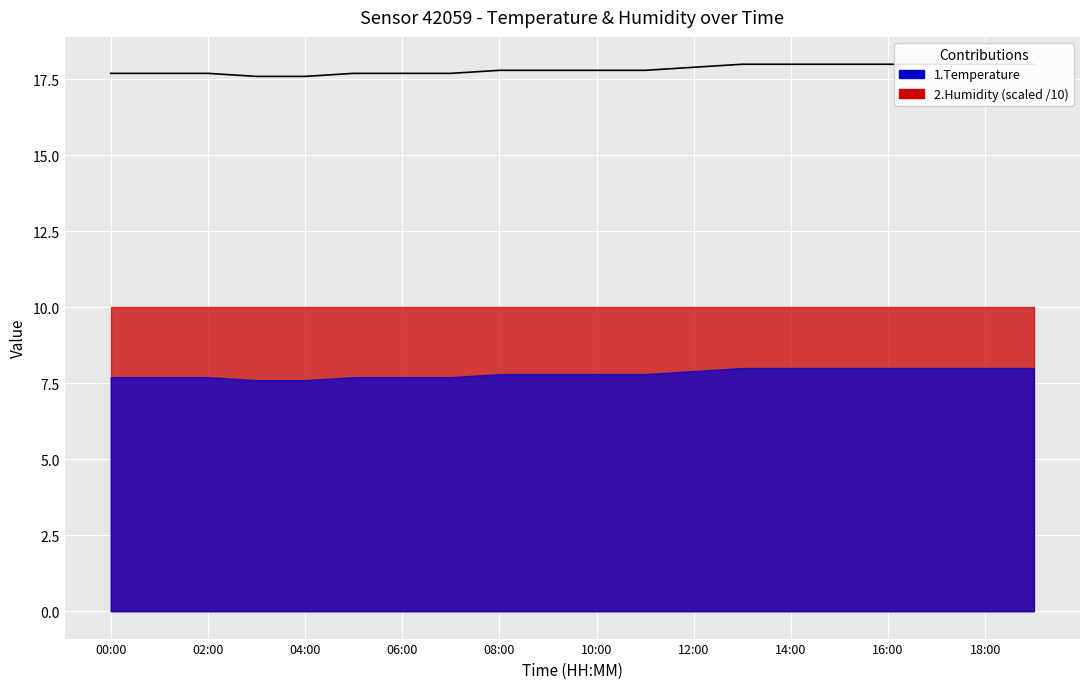

Rank the categories by value from lowest to highest.

03:00, 04:00, 00:00, 01:00, 02:00, 05:00, 06:00, 07:00, 08:00, 09:00, 10:00, 11:00, 12:00, 13:00, 14:00, 15:00, 16:00, 17:00, 18:00, 19:00